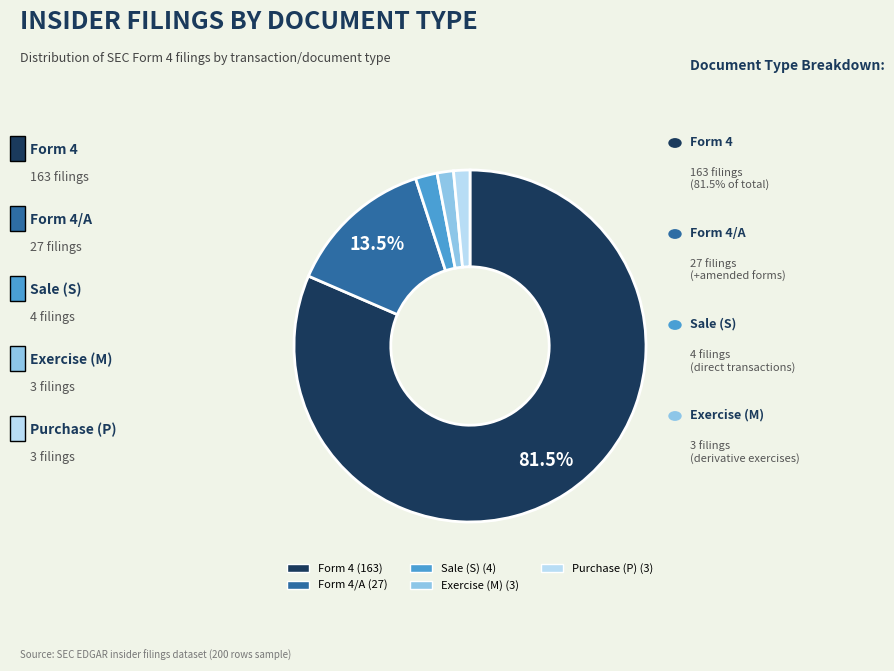

Does any single category account for the majority?

Yes